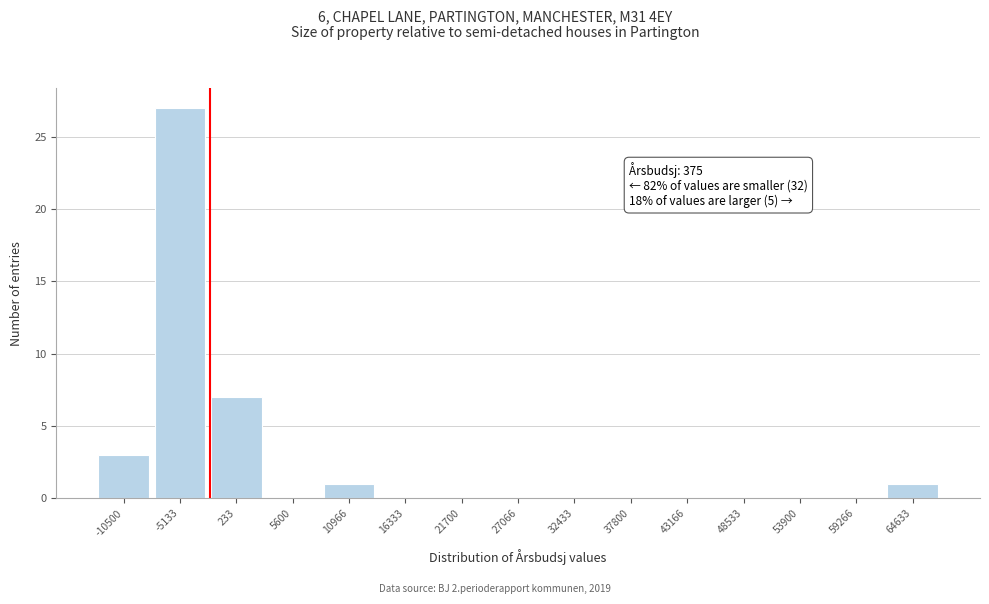

Reading right to left, extract all data points from this chart.

64633=1	59266=0	53900=0	48533=0	43166=0	37800=0	32433=0	27066=0	21700=0	16333=0	10966=1	5600=0	233=7	-5133=27	-10500=3